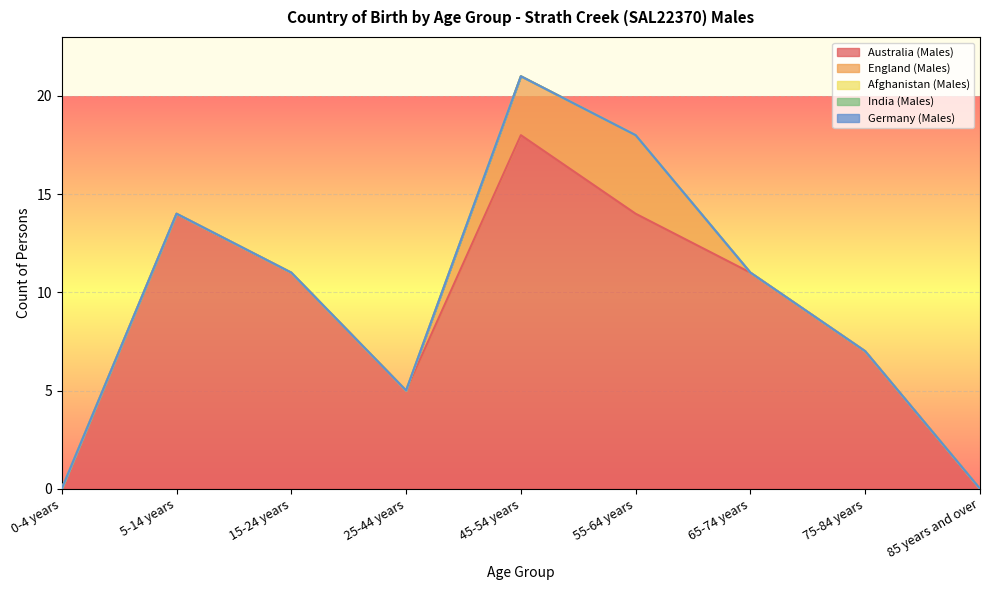

How many lines are shown in the chart?

5